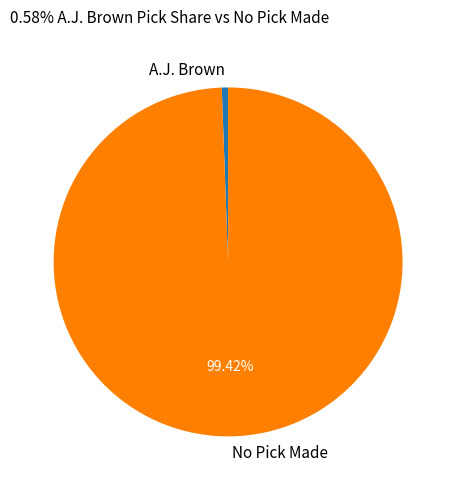

Which has a higher value, A.J. Brown or No Pick Made?

No Pick Made